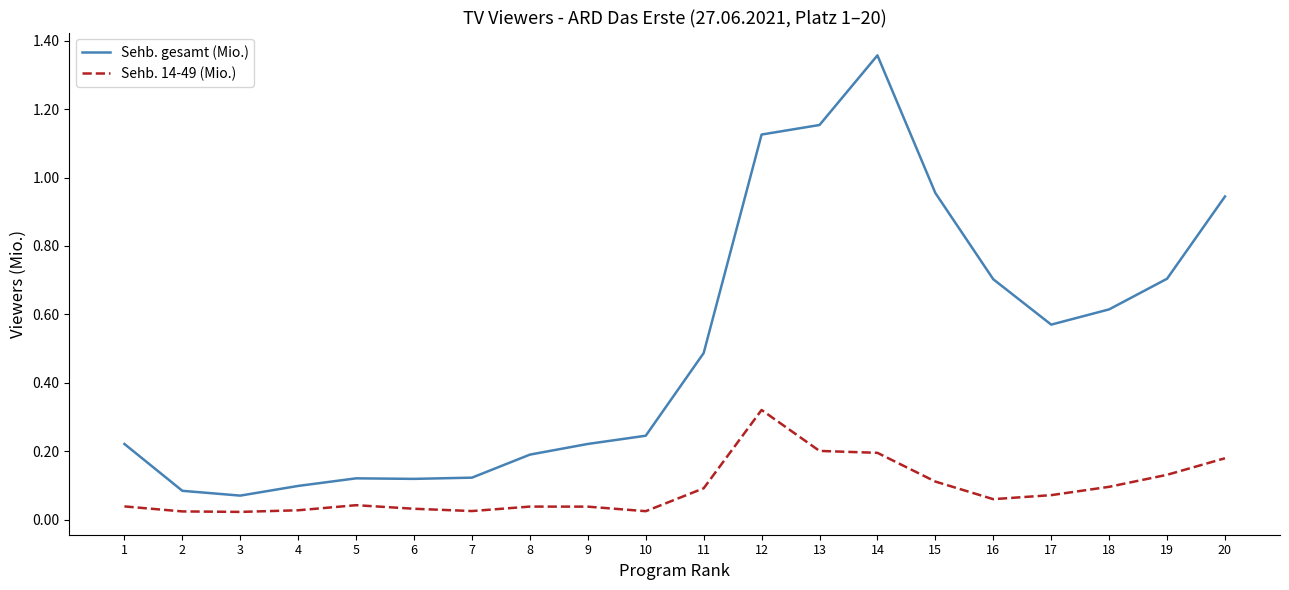

How many lines are shown in the chart?

2